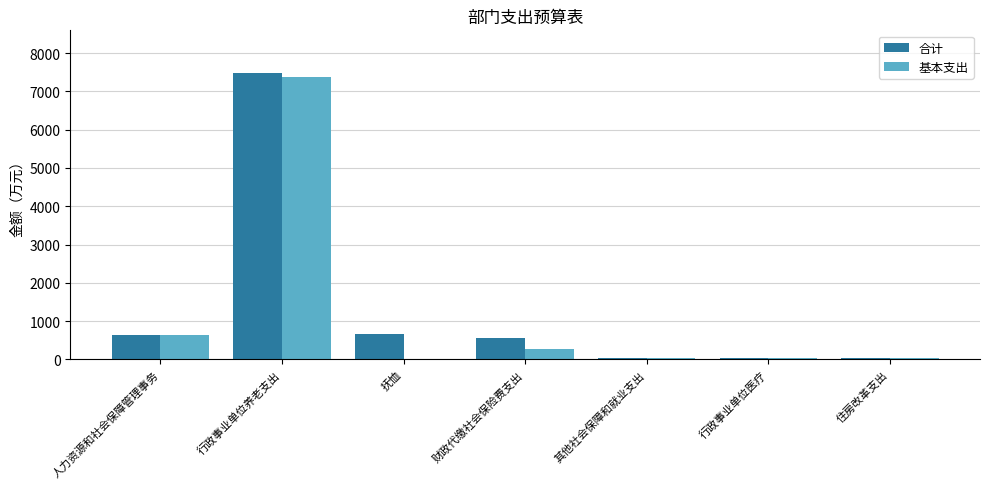

Which label corresponds to the largest value in the chart?

行政事业单位养老支出